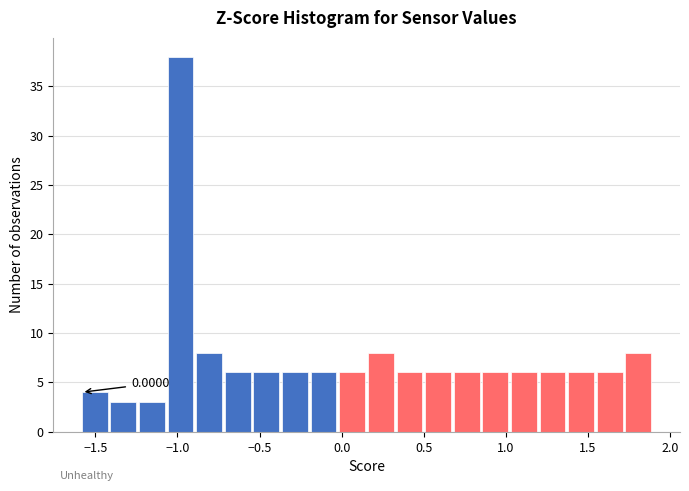

Read against the x-axis, roughly where is the centre of the tallest bar?

-1.00